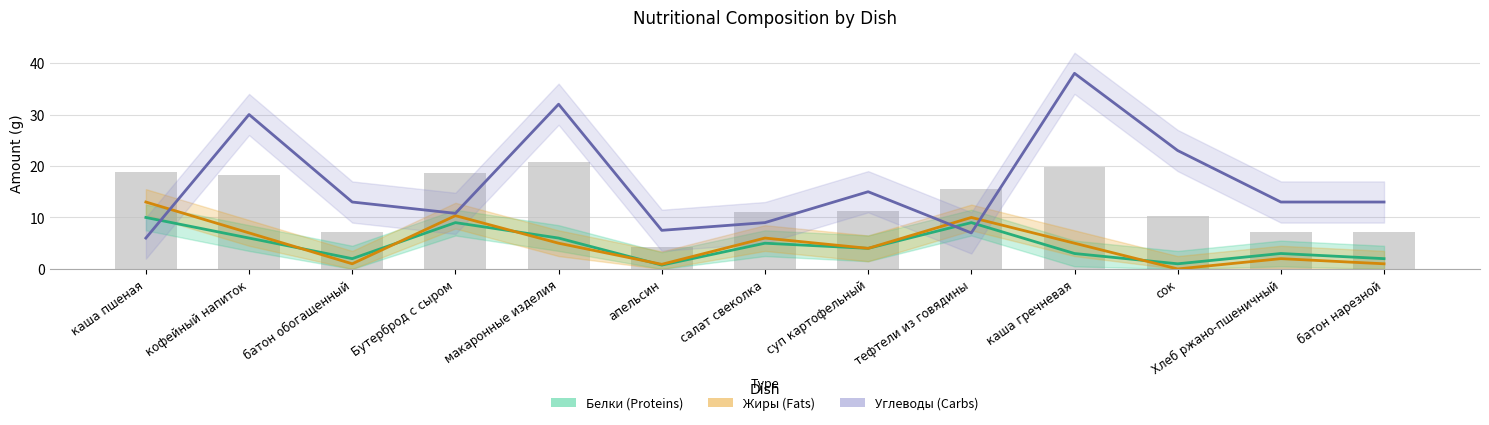

At which label does Углеводы (Carbs) reach its peak?

каша гречневая